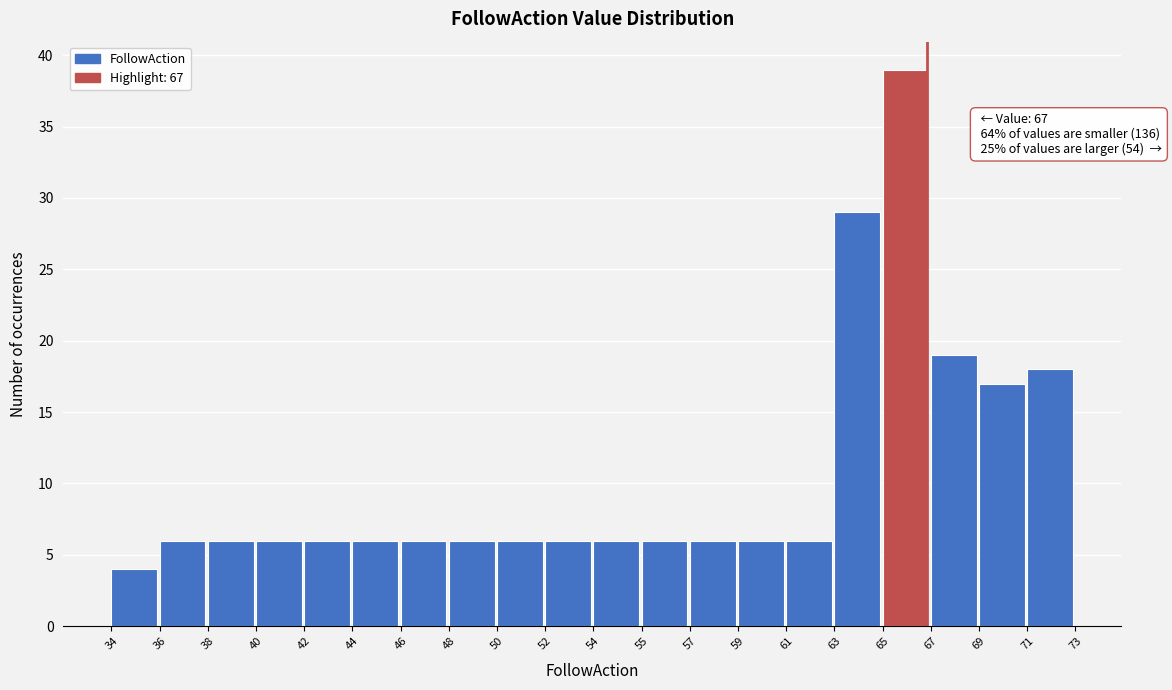

Reading left to right, list all the values displayed in this chart.

4	6	6	6	6	6	6	6	6	6	6	6	6	6	6	29	39	19	17	18